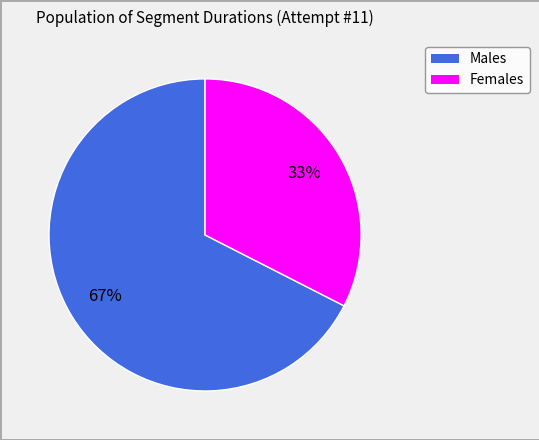

How many slices are in this pie chart?

2